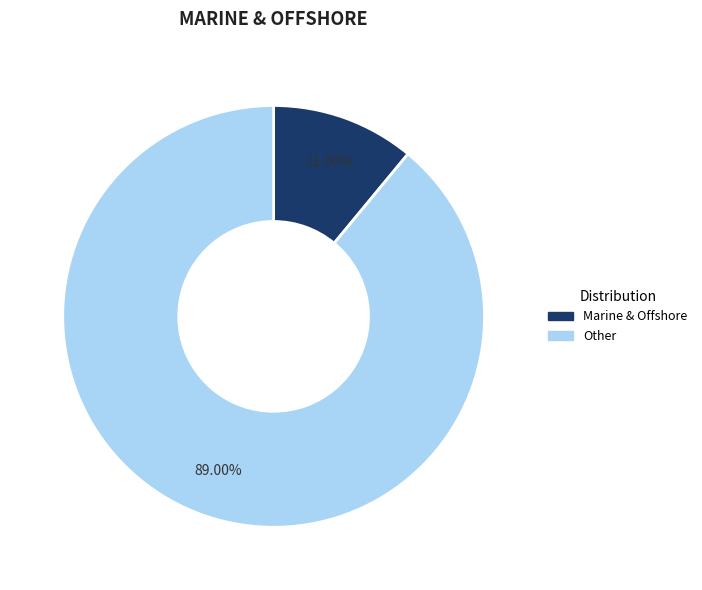

Which has a higher value, Other or Marine & Offshore?

Other